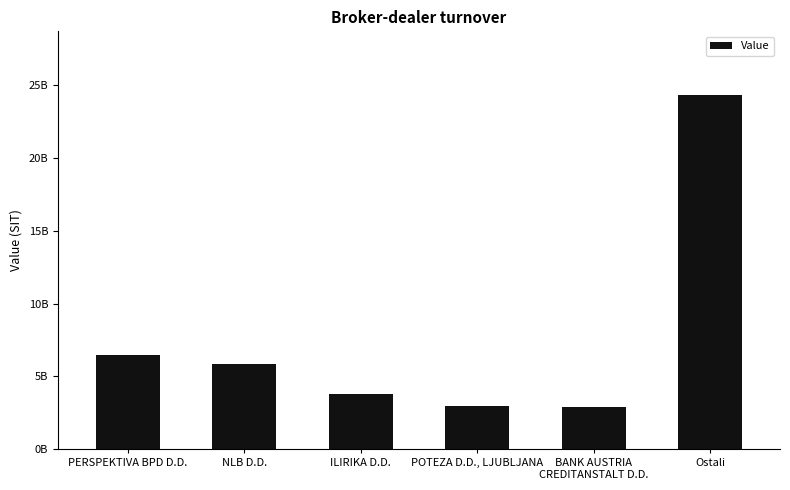

What is the difference between the maximum and minimum values?

21368615842.1